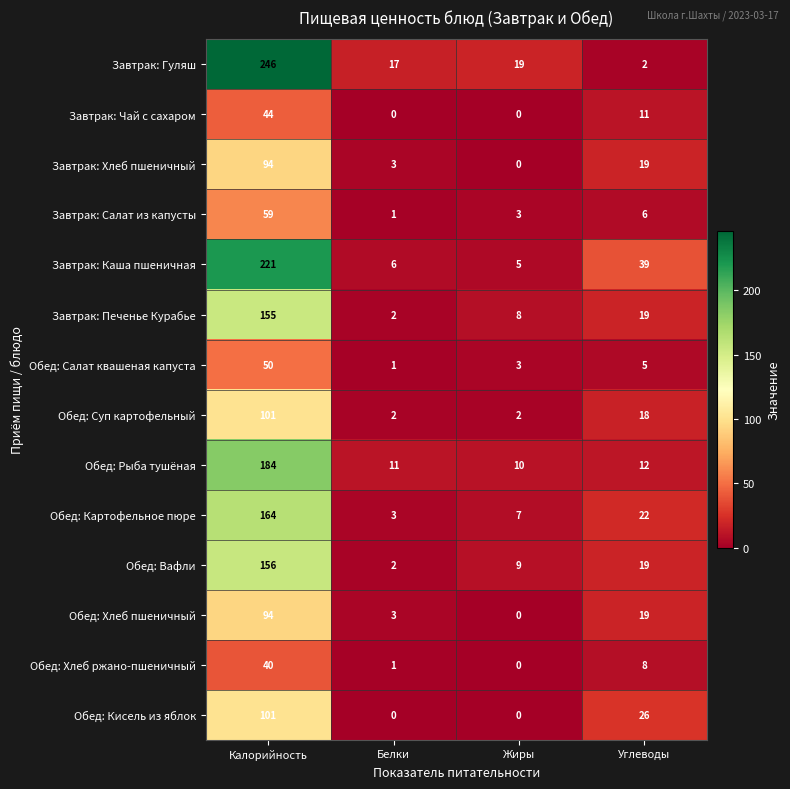

What is the difference between the highest and lowest values at Жиры?

19